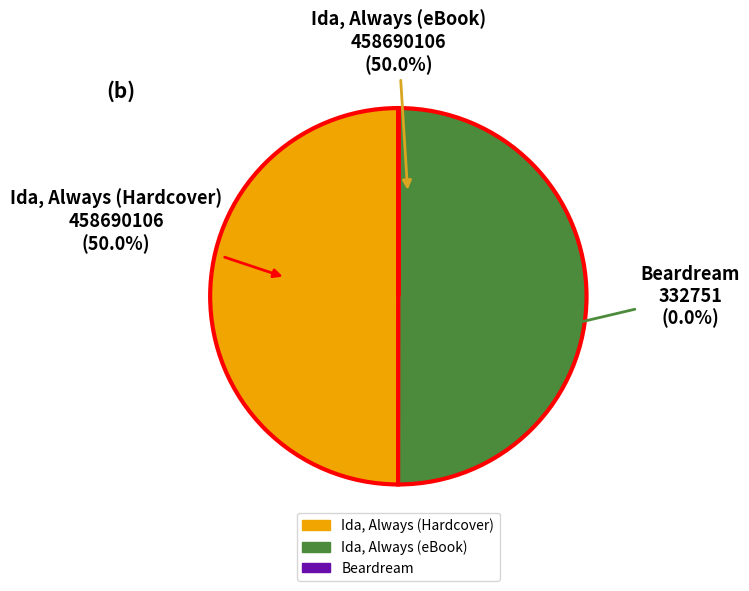

Does Beardream represent more than half of the total?

No